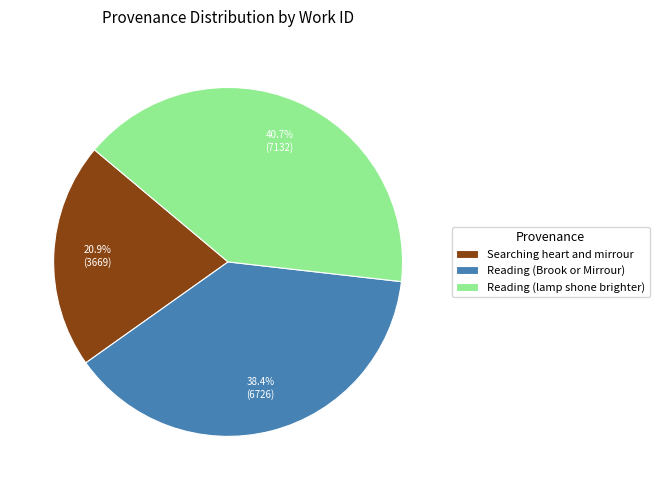

Is there any slice that represents more than half of the pie?

No